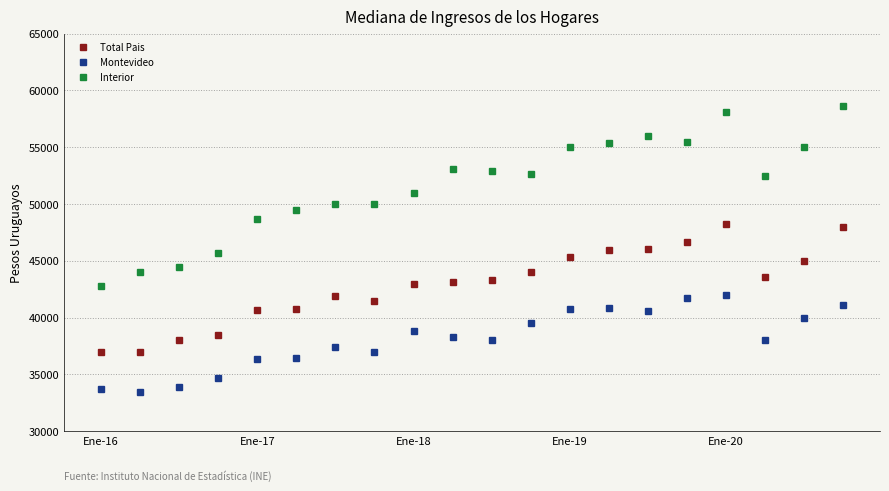

What is the value of the Montevideo point at the 9th from the left?

38800